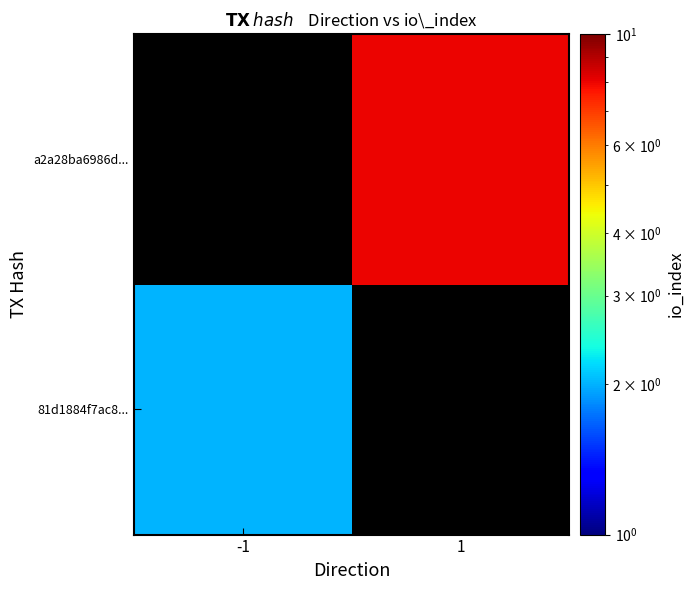

List the labels in order of a2a28ba6986d... value, smallest first.

-1, 1